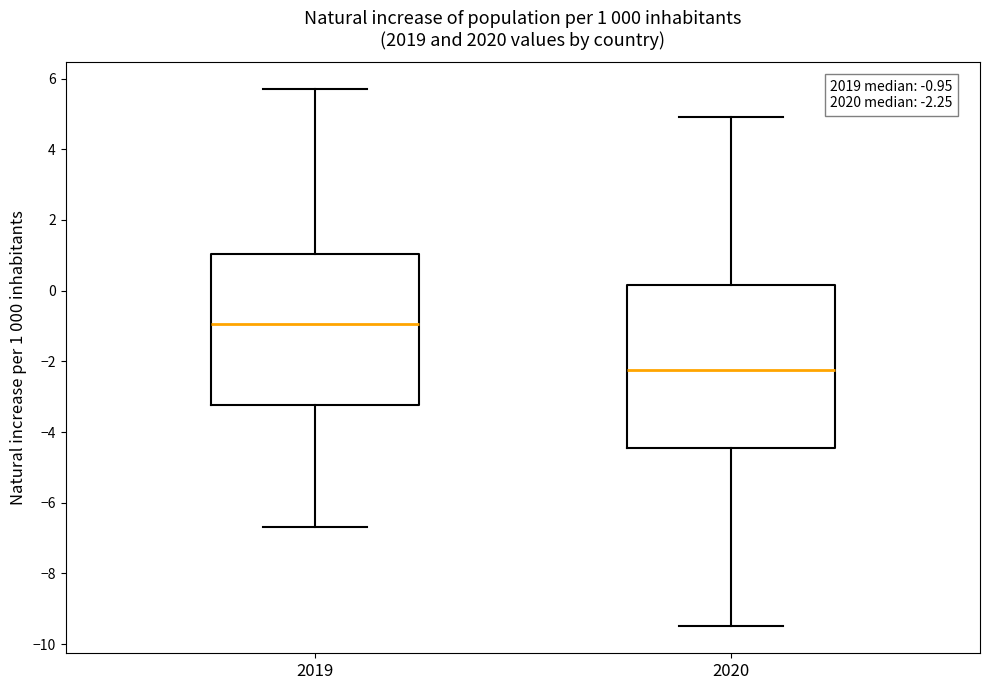

Which box's median line is the lowest?

2020